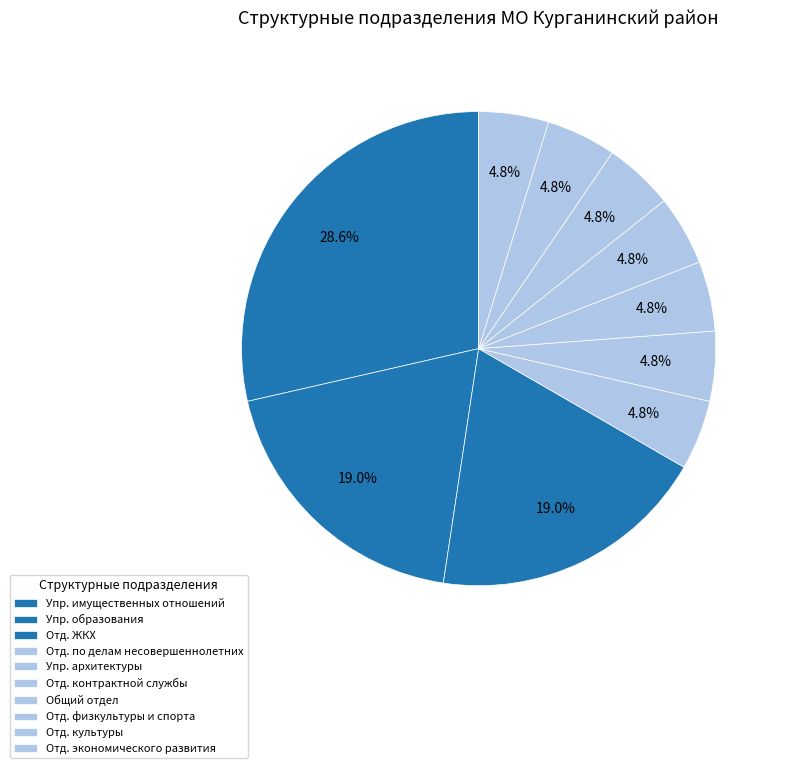

Is there any slice that represents more than half of the pie?

No